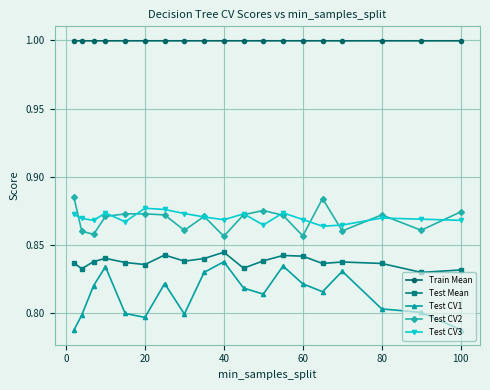

True or false: Test CV2 has more than 0 points higher than both neighbors.

True